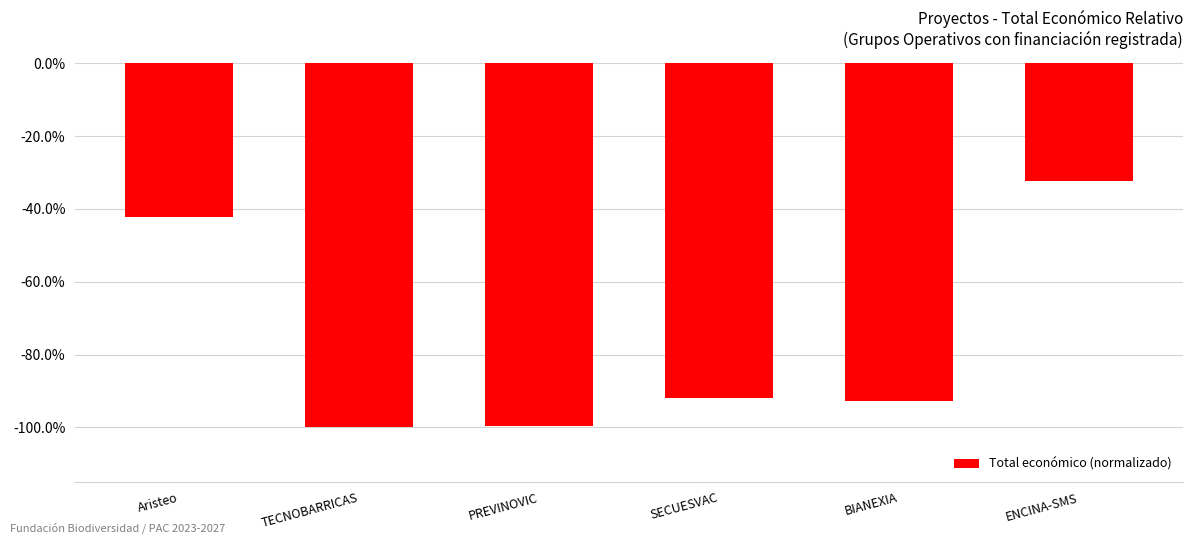

What is the smallest value displayed?

-100.0